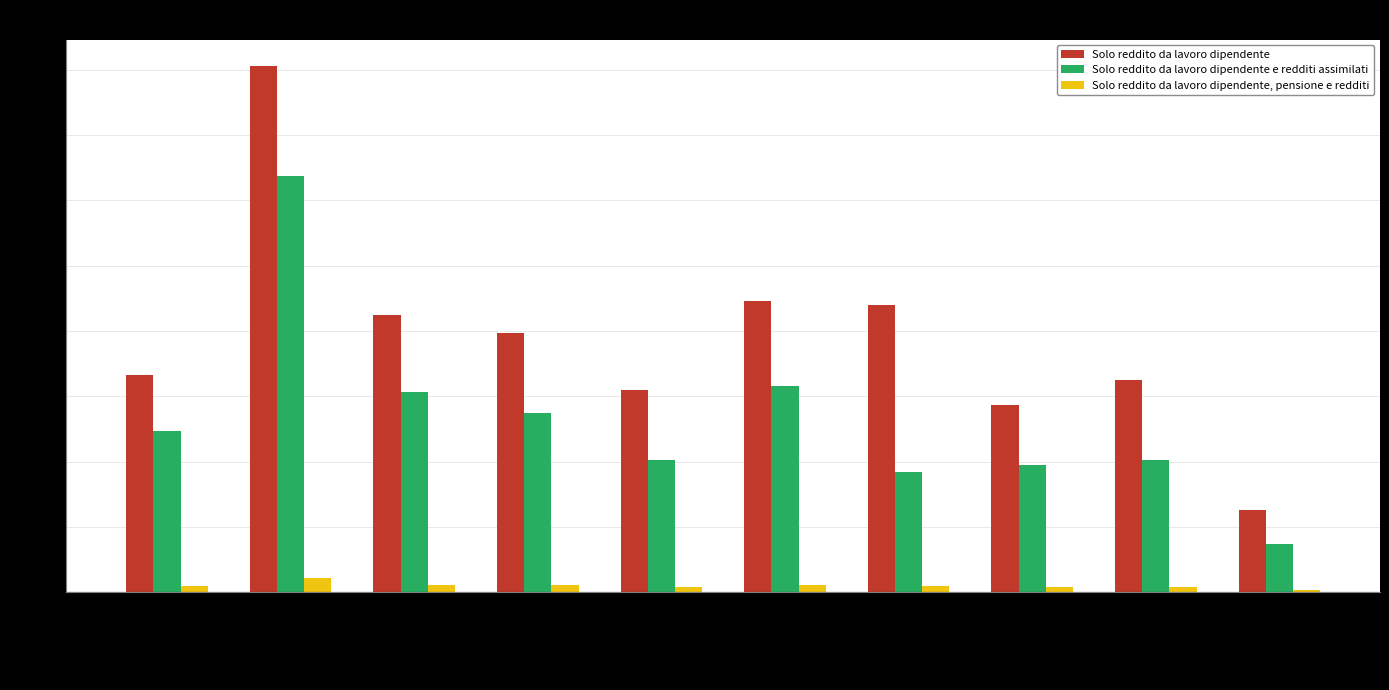

What is the sum of the Solo reddito da lavoro dipendente, pensione e redditi values at Sardegna and Sicilia?

29344